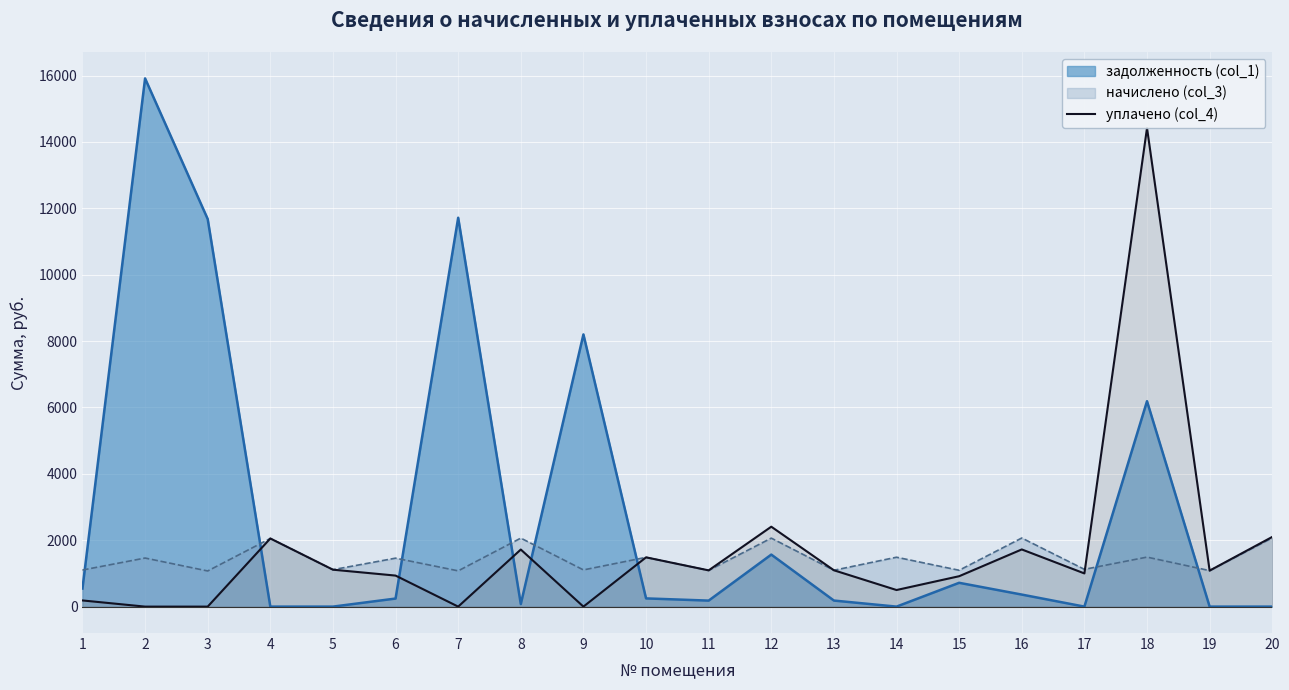

What is the lowest value of the начислено (col_3) series?

1074.1